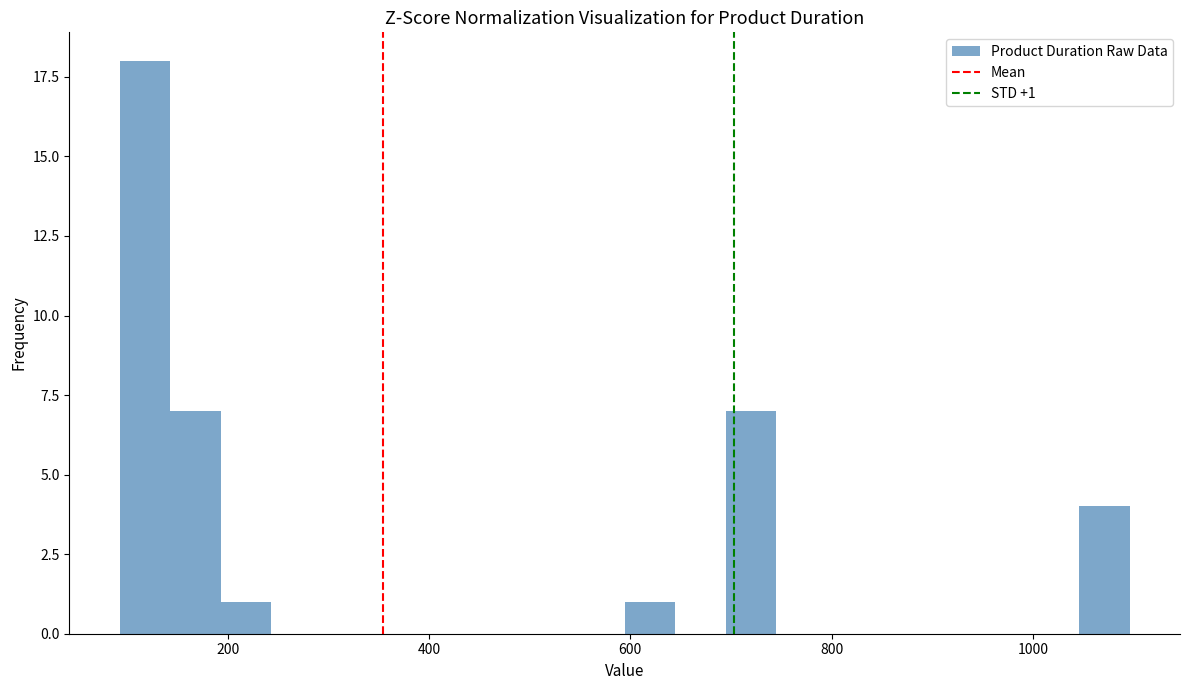

Read against the x-axis, roughly where is the centre of the tallest bar?

120